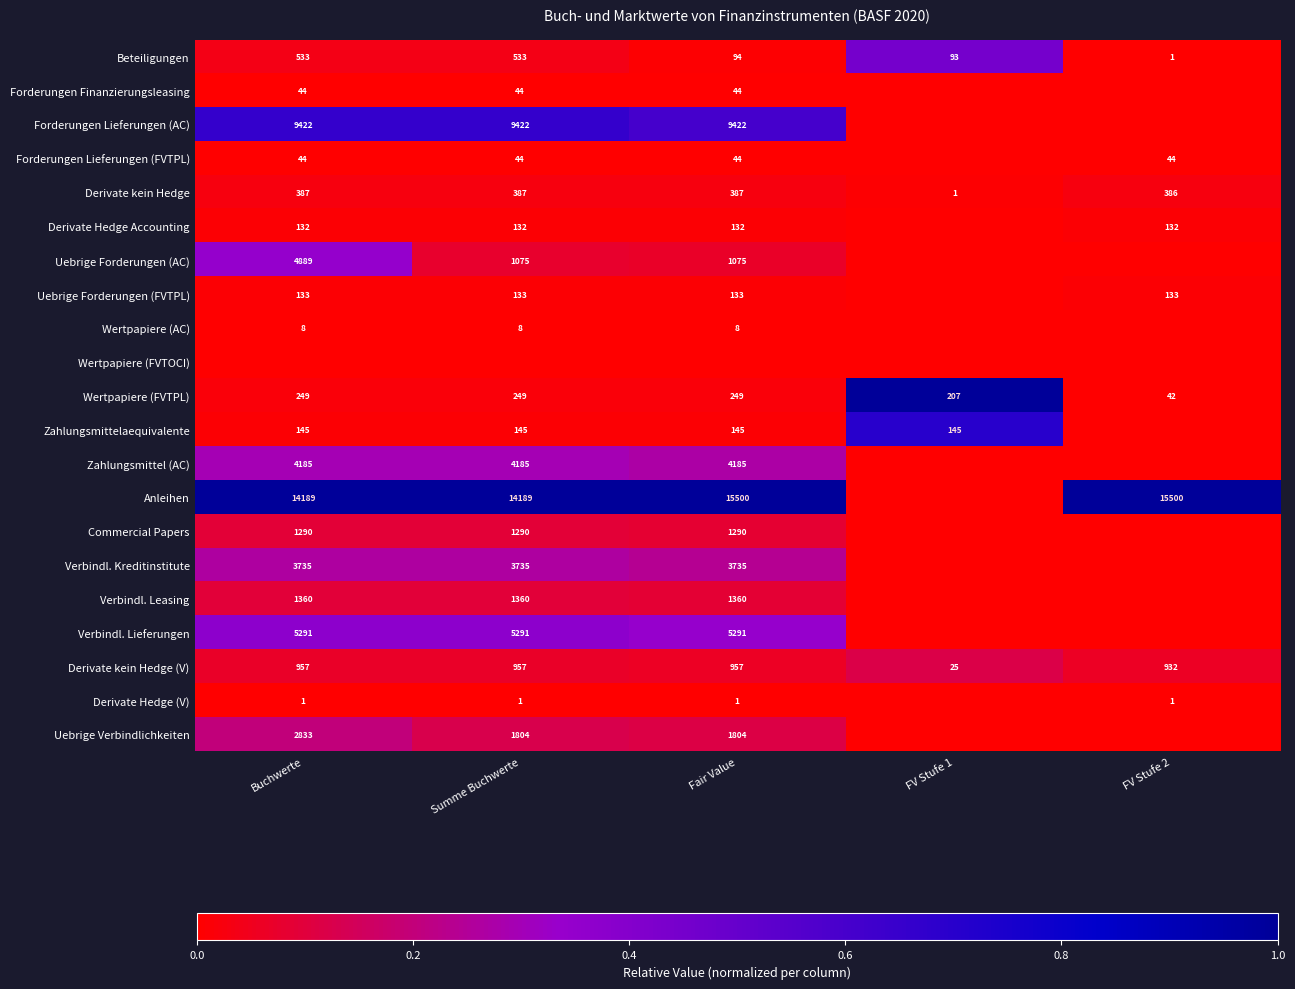

Is the value of Forderungen Finanzierungsleasing at Summe Buchwerte greater than the value of Commercial Papers at Summe Buchwerte?

No